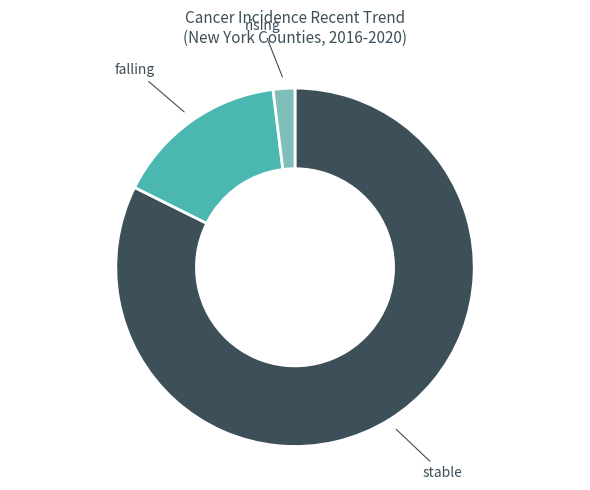

Which category accounts for the majority?

stable